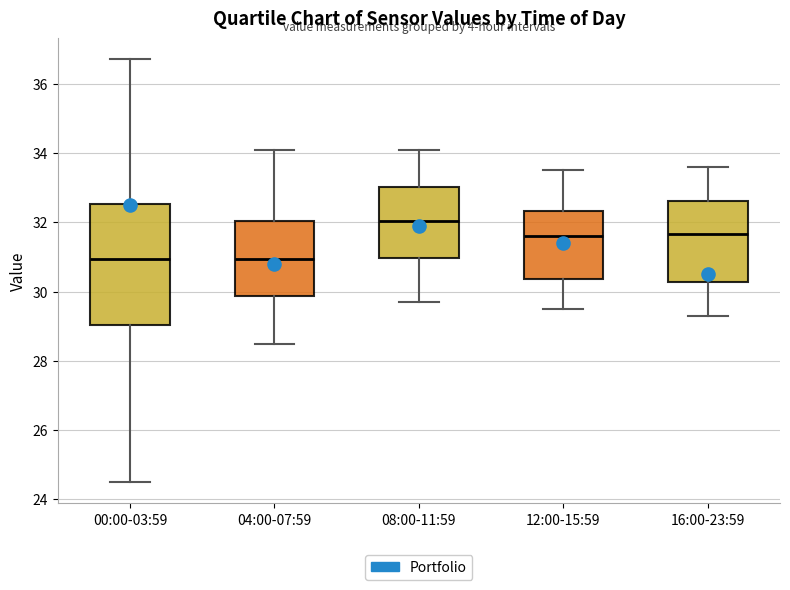

Where does the lower whisker of the box for 12:00-15:59 end on the y-axis? The values are not printed on the chart, so give them approximately, as read against the axis.

29.6